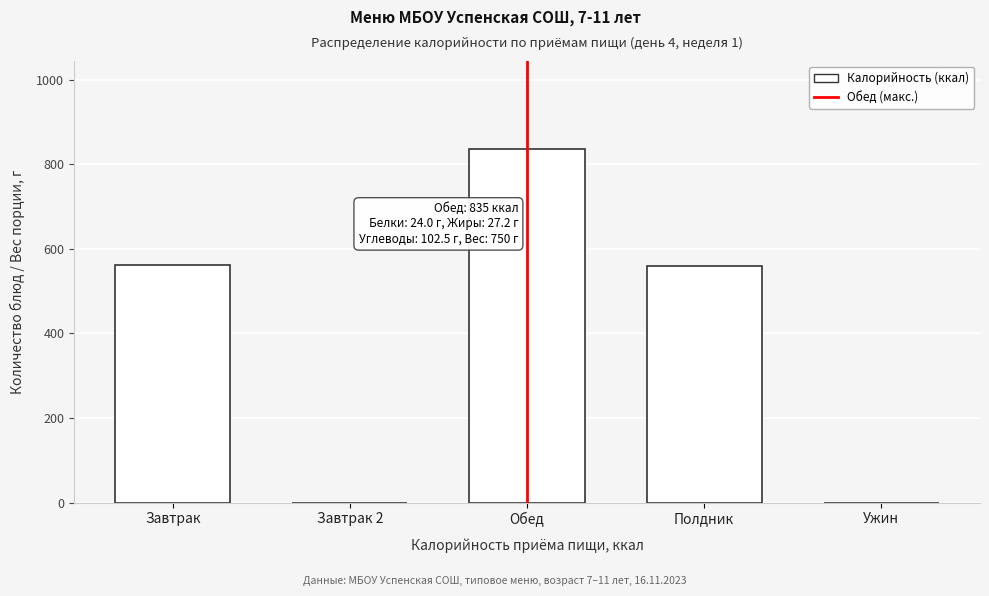

What is the sum of all values?

1957.8